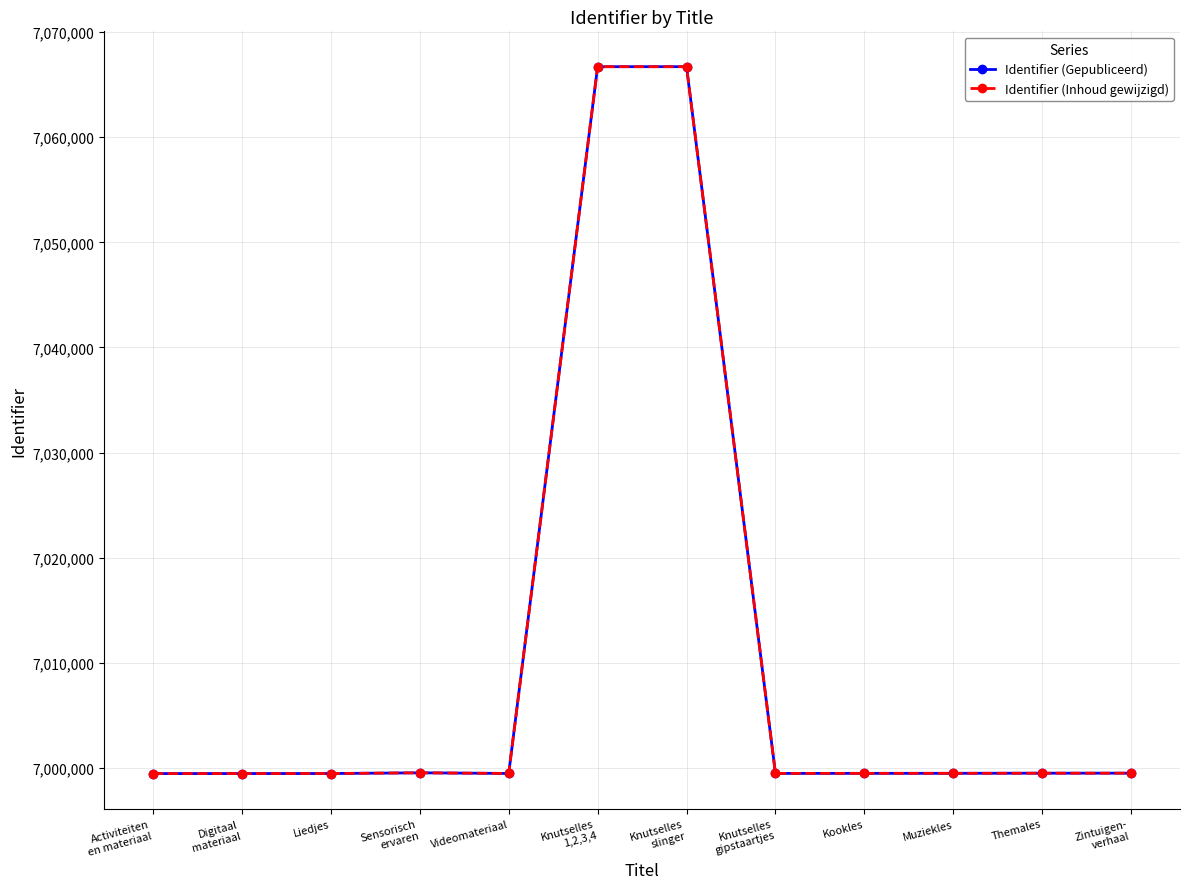

List the series in order of their peak value, highest first.

Identifier (Gepubliceerd), Identifier (Inhoud gewijzigd)